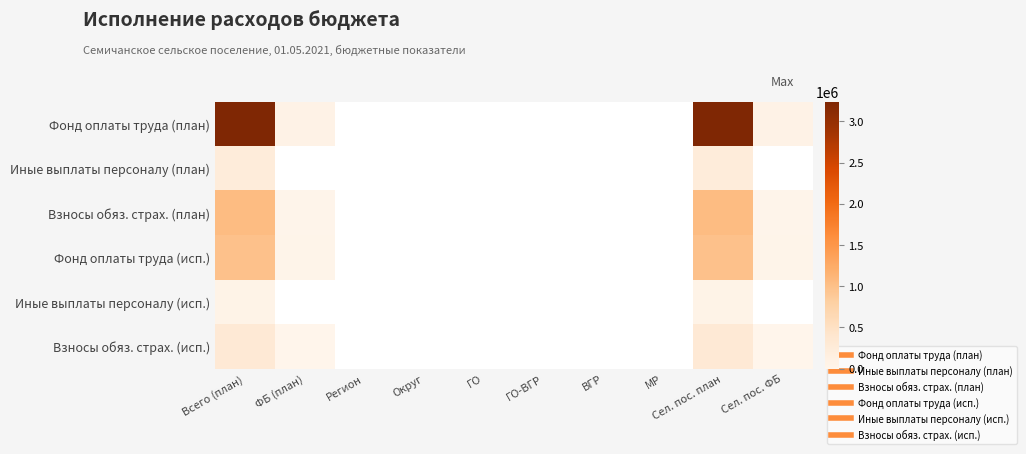

At which category is the sum across all series the highest?

Всего (план)